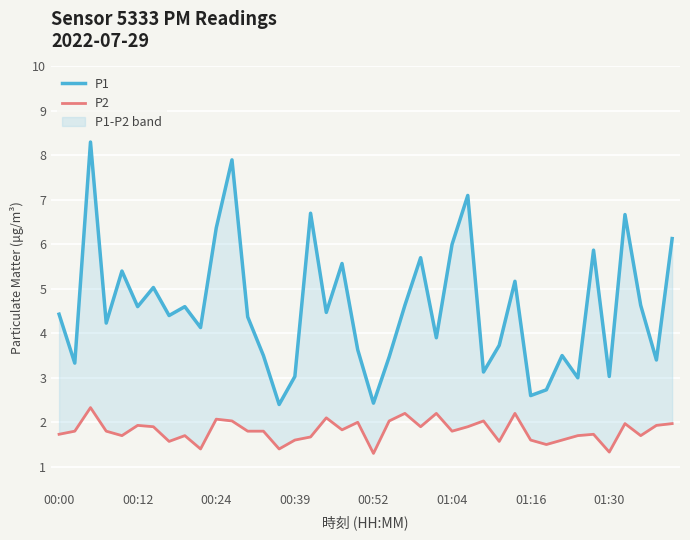

Is the value of P1 at 31 greater than the value of P2 at 23?

Yes